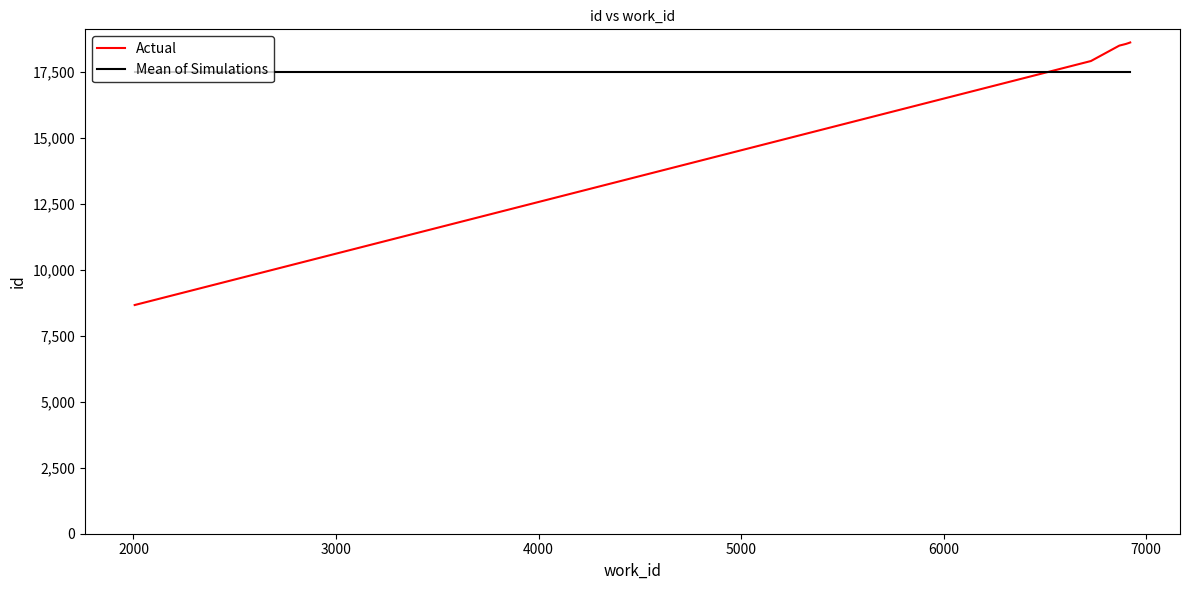

What is the highest value of the Mean of Simulations series?

17477.6